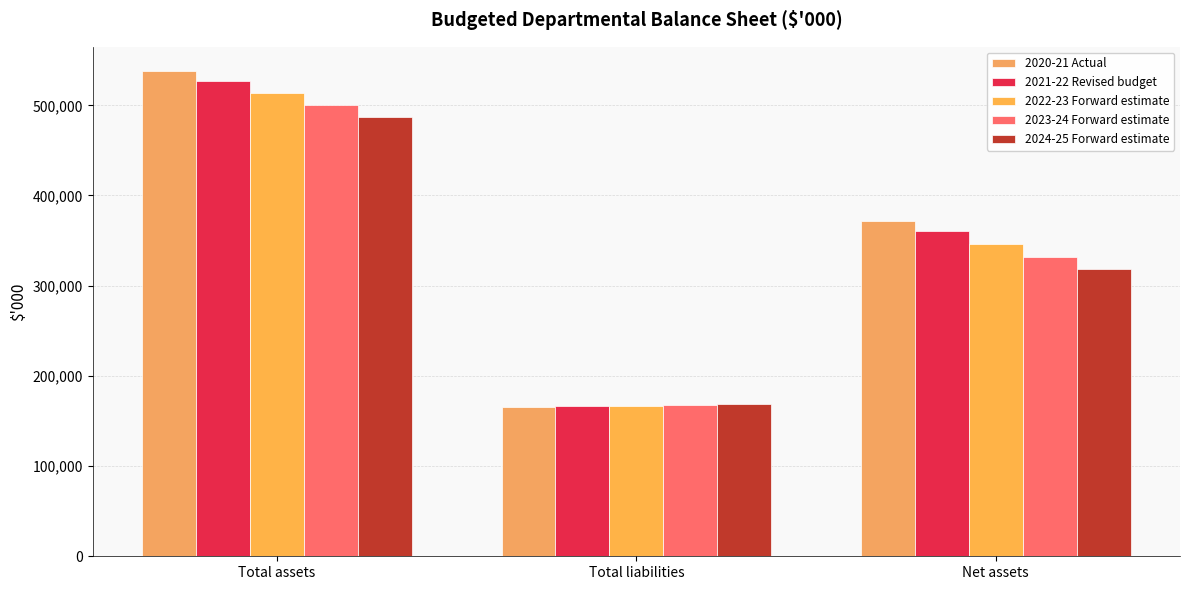

Which series has the largest range (max minus min)?

2020-21 Actual